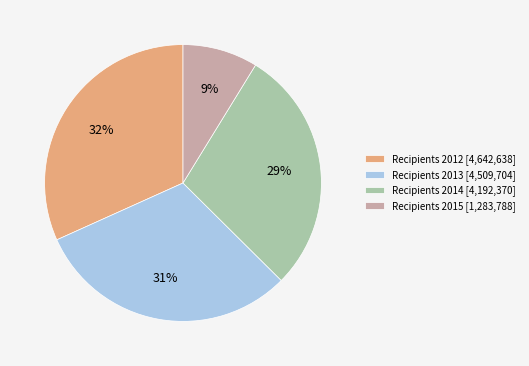

Combined, do Recipients 2013 [4,509,704] and Recipients 2012 [4,642,638] account for over 50%?

Yes